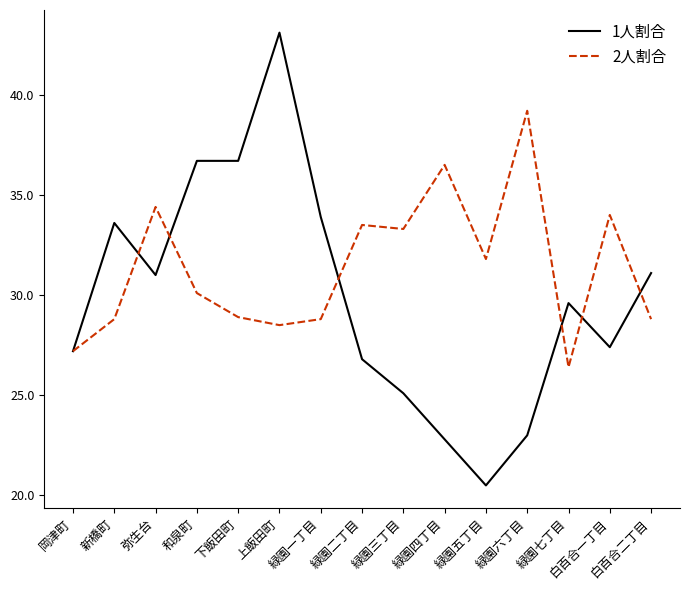

How many lines are shown in the chart?

2